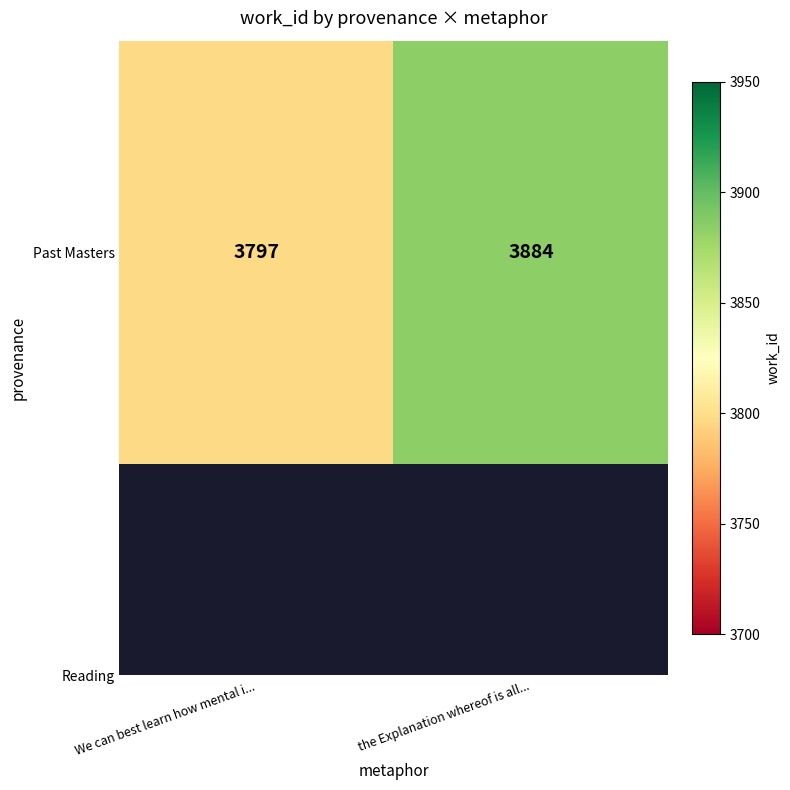

Rank the categories by value from highest to lowest.

the Explanation whereof is all..., We can best learn how mental i...